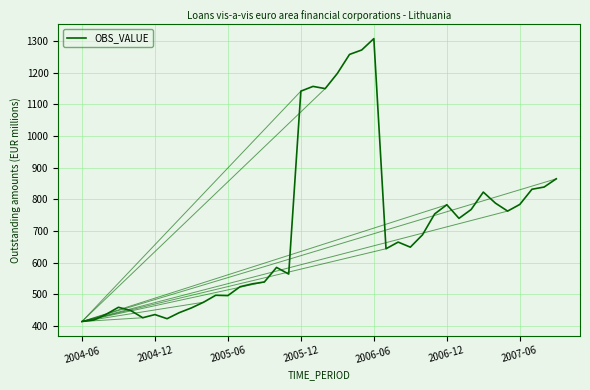

What is the difference between the maximum and minimum values?

894